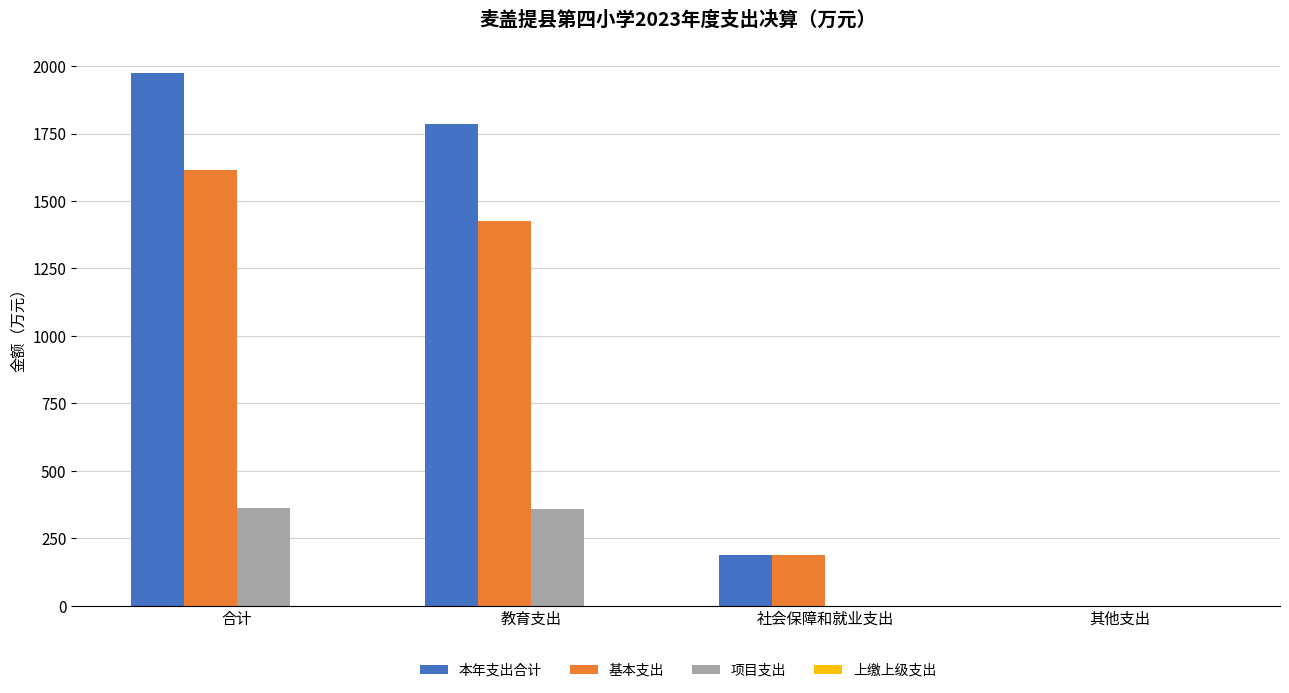

What is the sum of all 基本支出 values?

3226.6